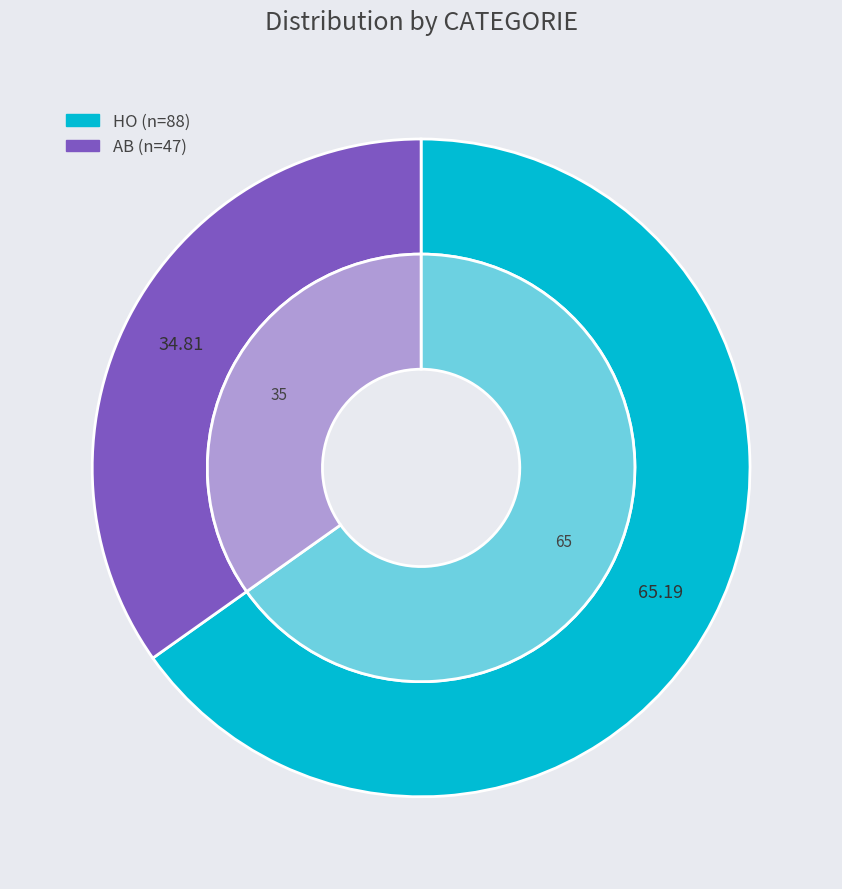

To the nearest percent, what is the combined percentage of AB and HO?

100%